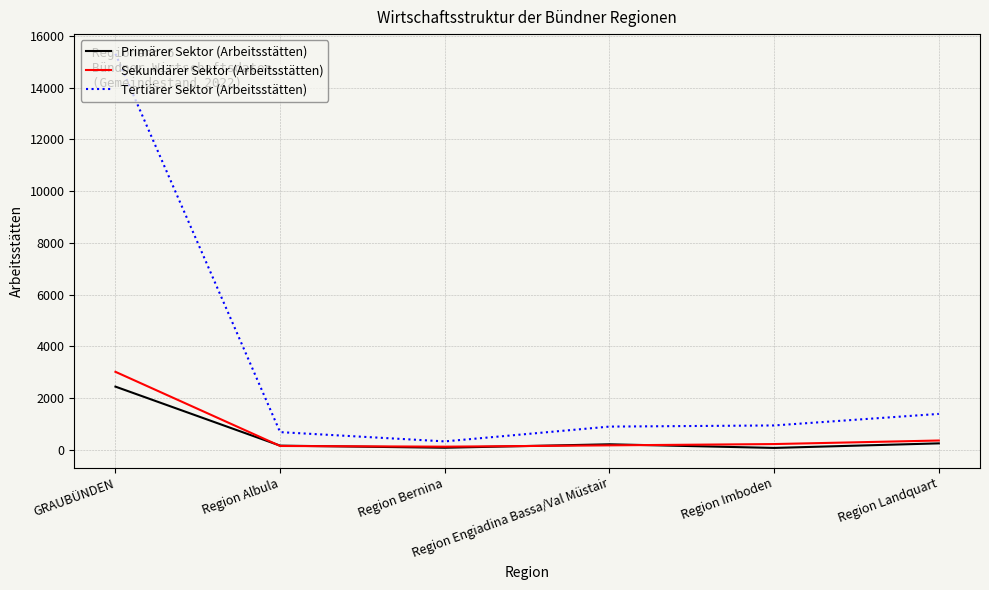

True or false: Tertiärer Sektor (Arbeitsstätten) has a value of 692 at Region Albula.

True